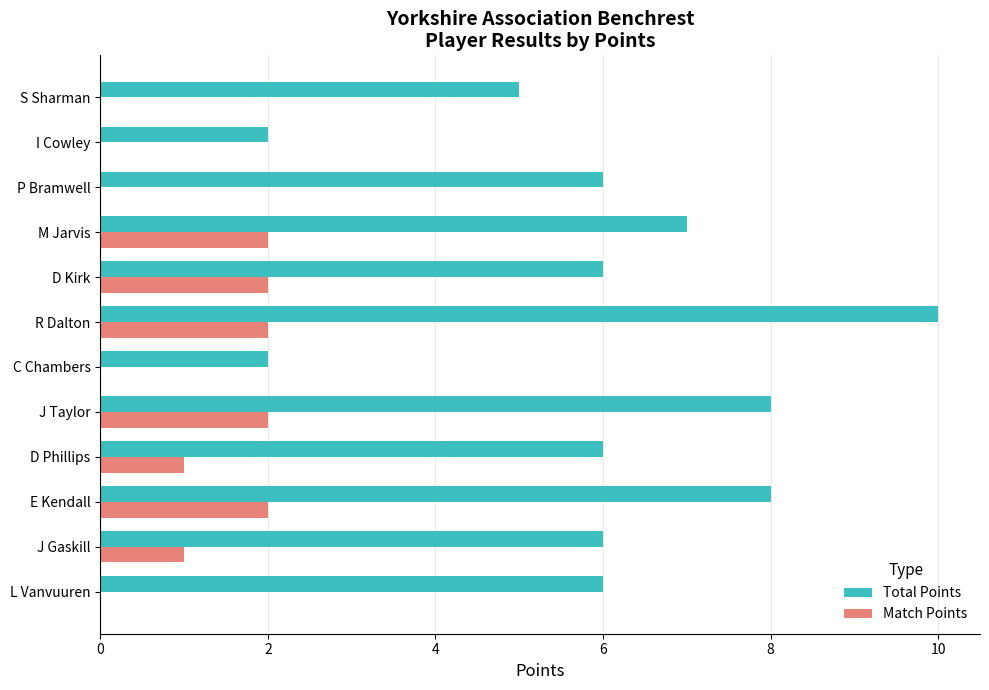

Is it true that Total Points equals 7 at M Jarvis?

True